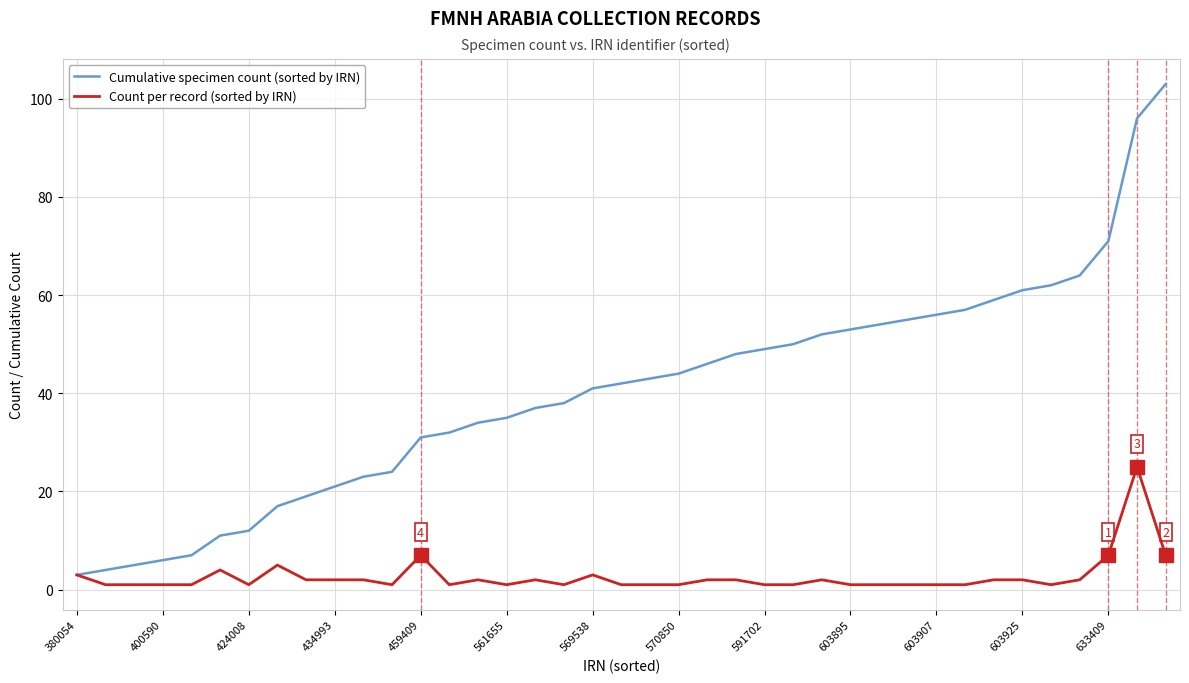

List the series in order of their peak value, lowest first.

Count per record (sorted by IRN), Cumulative specimen count (sorted by IRN)